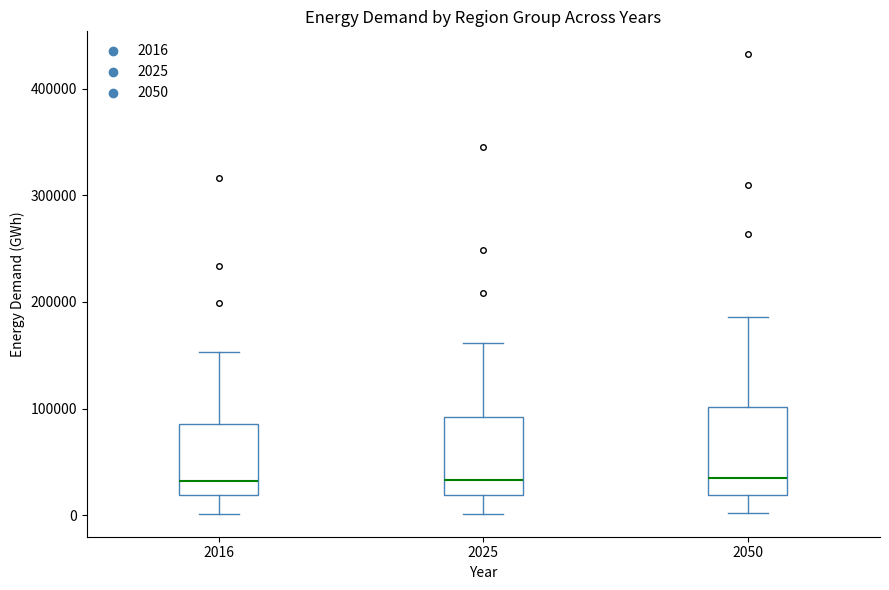

Reading left to right, read every box against the y-axis: the position of its median line, the range the box covers, and the ends of its whiskers. The values are not printed on the chart, so give them approximately, as read against the axis.

2016: median 30000, box 20000 to 90000, whiskers 0 to 150000
2025: median 30000, box 20000 to 90000, whiskers 0 to 160000
2050: median 40000, box 20000 to 100000, whiskers 0 to 190000